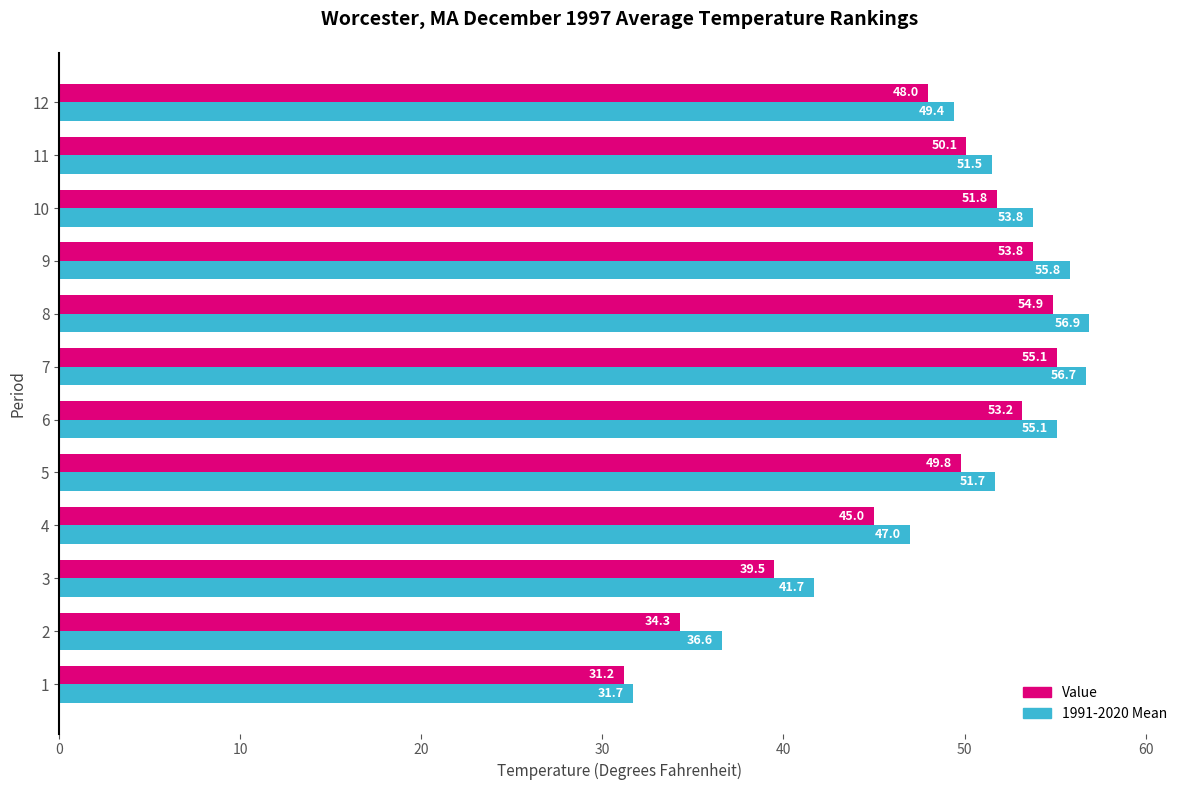

The value of Value at 2 is 34.3. True or false?

True